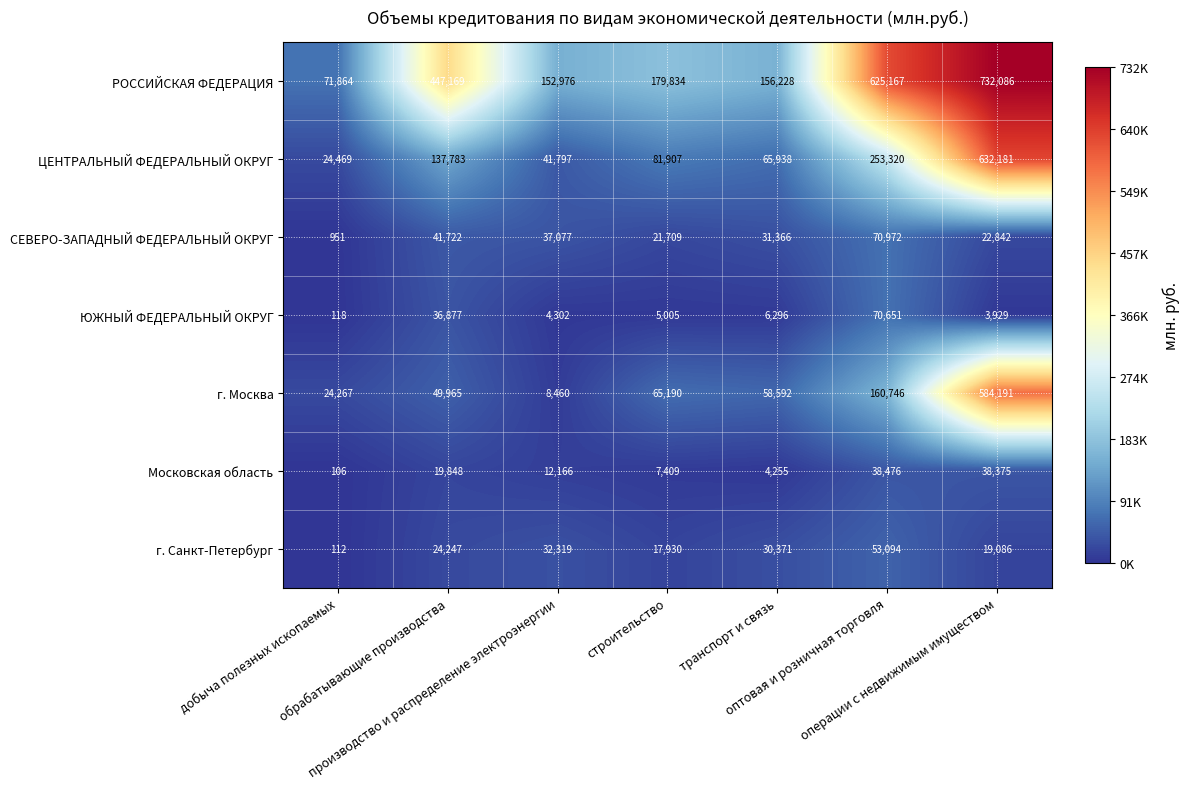

What is the difference between the Московская область values at строительство and операции с недвижимым имуществом?

30966